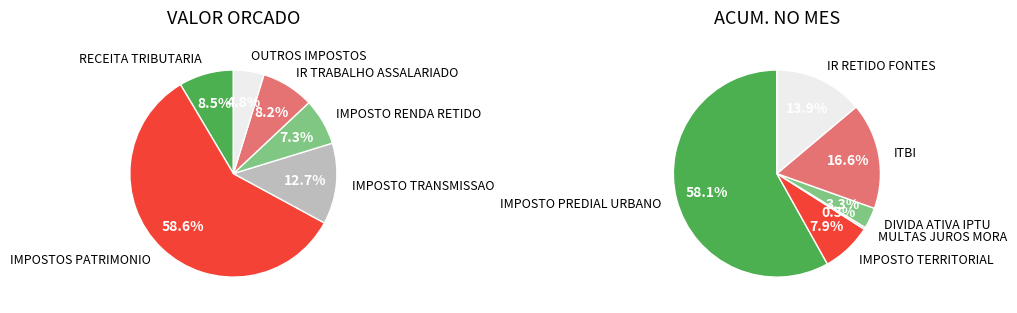

The RECEITA TRIBUTARIA slice represents 1% of the pie. True or false?

False